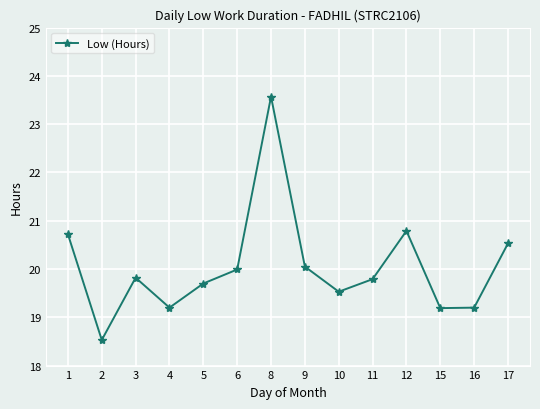

Which category has the highest value across all series?

8